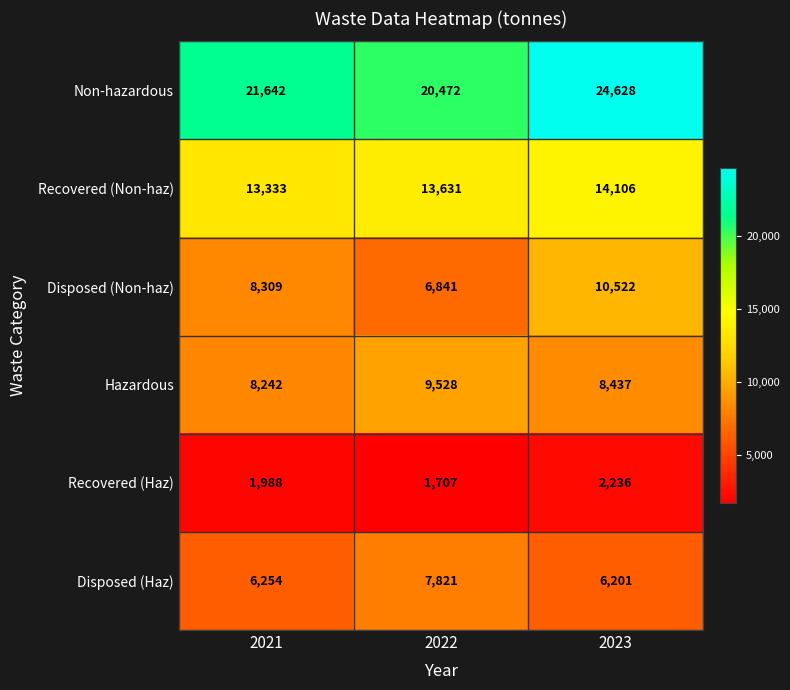

How many distinct data groups are displayed?

6